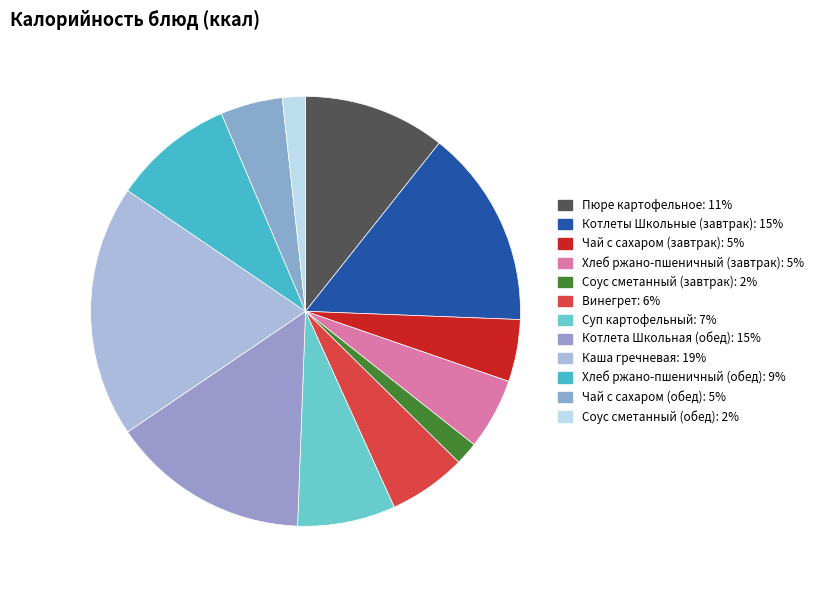

What percentage is the Каша гречневая slice, to the nearest percent?

19%